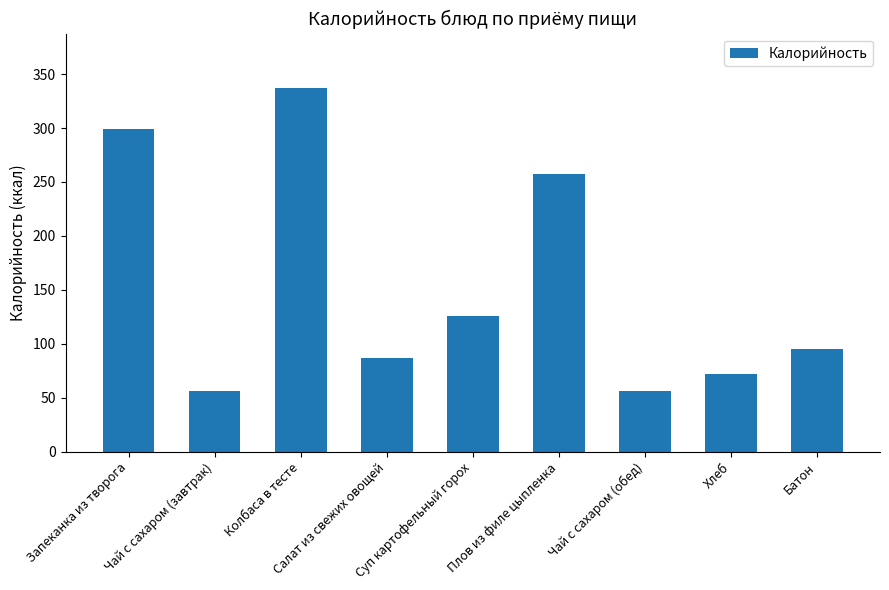

What is the average value?

154